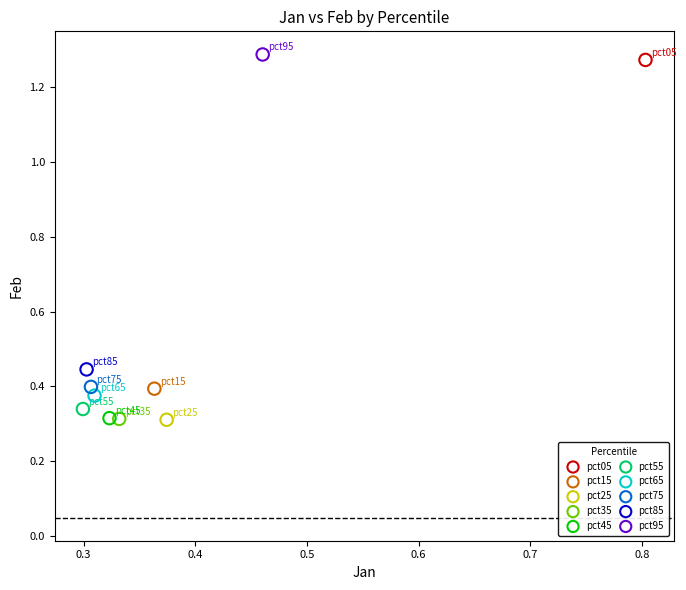

What are all the series names shown in the legend?

pct05, pct15, pct25, pct35, pct45, pct55, pct65, pct75, pct85, pct95